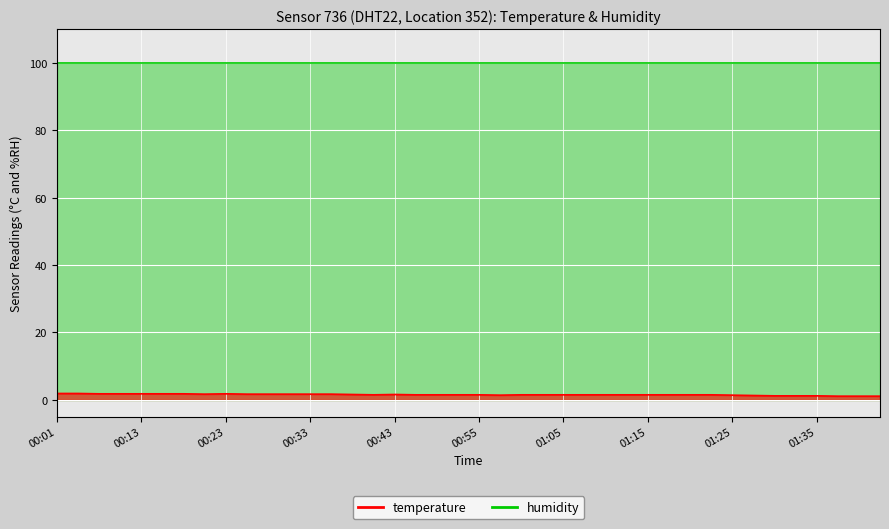

What is the difference between the maximum and minimum values?

0.8